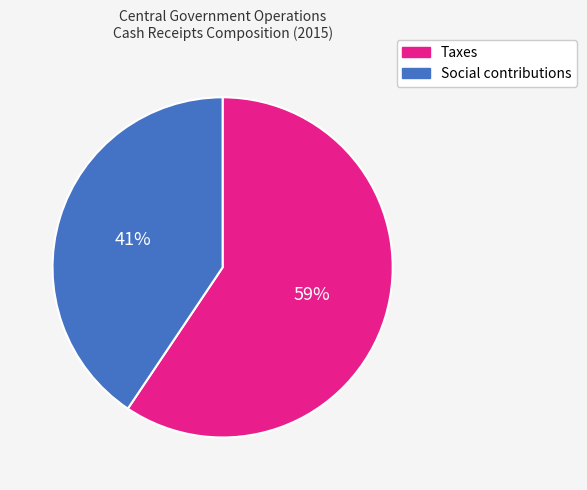

Which slice represents more than half of the pie?

Taxes